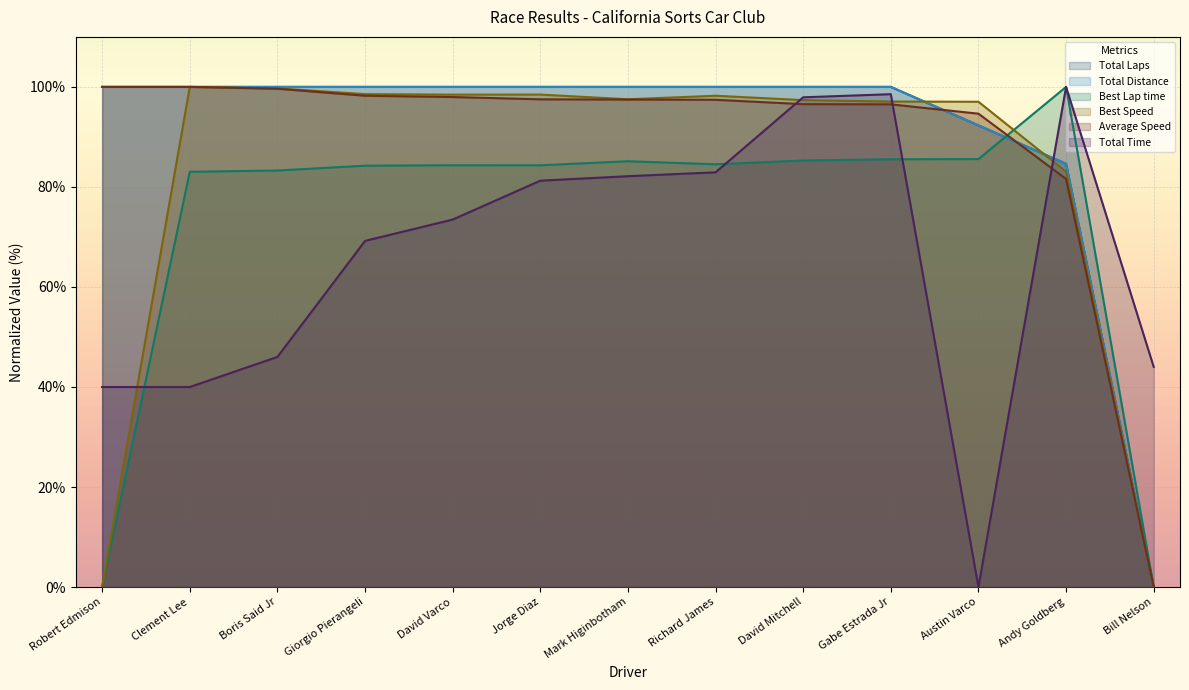

The Total Laps series shows 50.9 at Richard James. True or false?

False